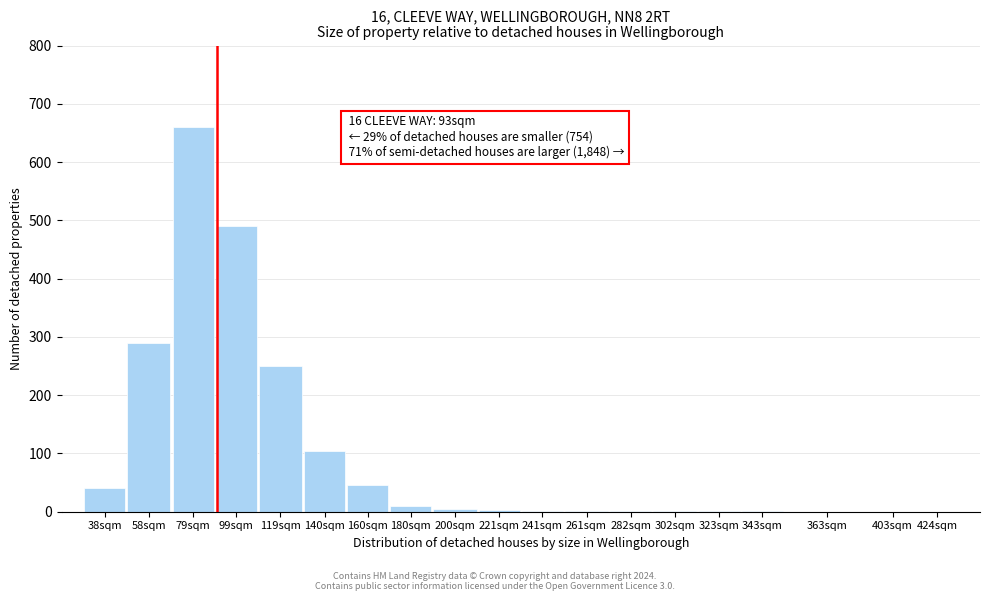

Is it true that the value at 119sqm is 250?

True